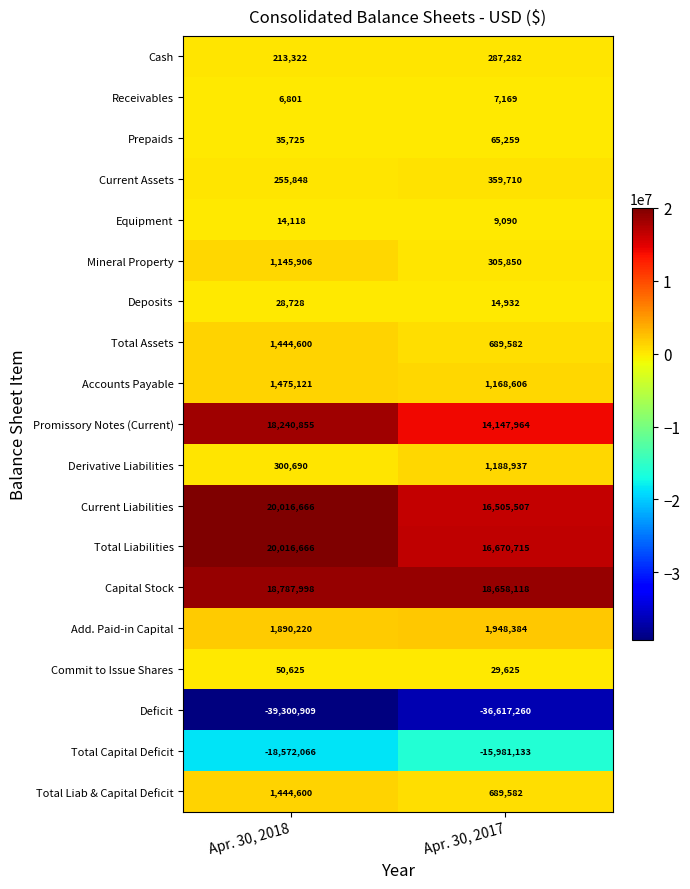

What is the total value across all series at Apr. 30, 2018?

27495514